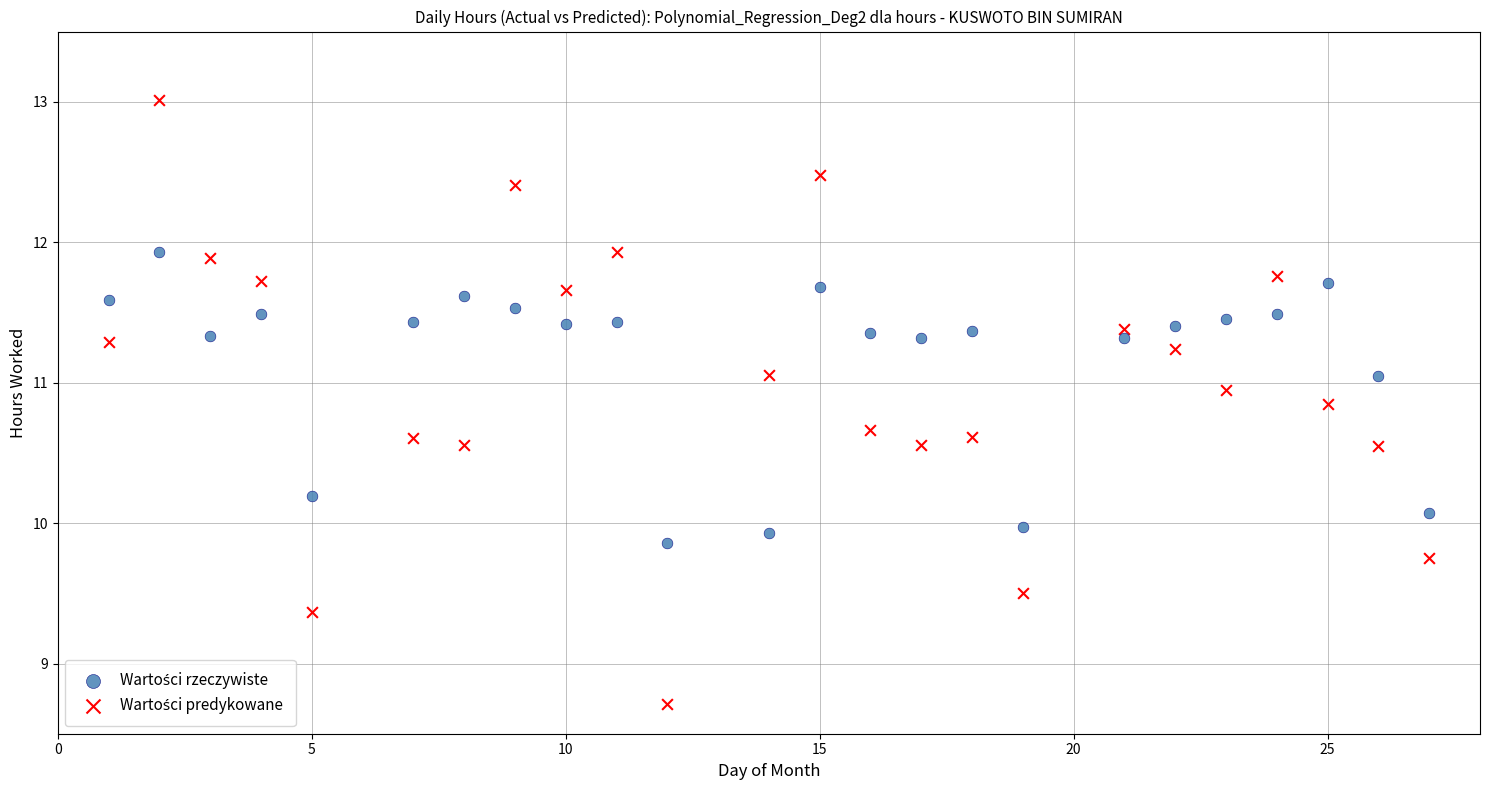

What is the X range (max minus min) for the scatter plot?

26.0